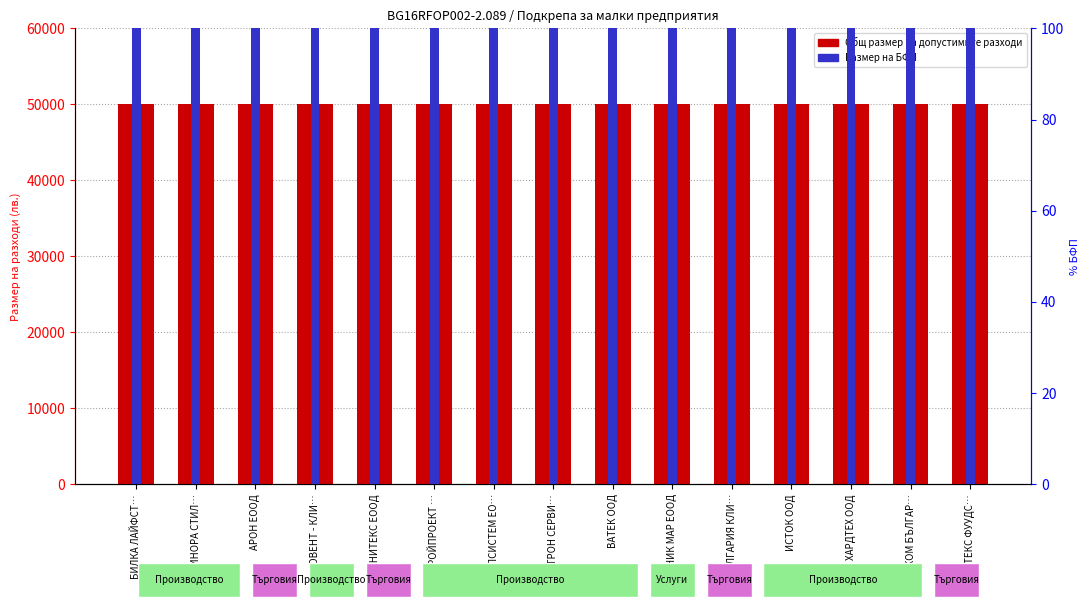

Which label corresponds to the smallest value in the chart?

БИЛКА ЛАЙФСТ…